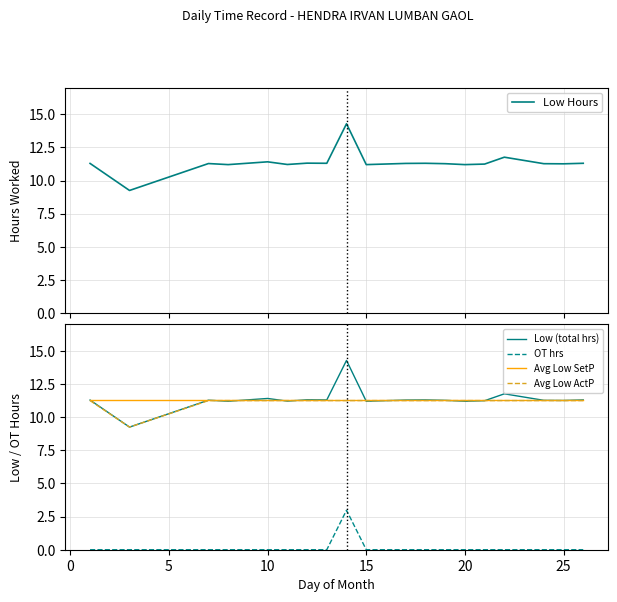

True or false: Low Hours has more than 2 interior local peaks.

True